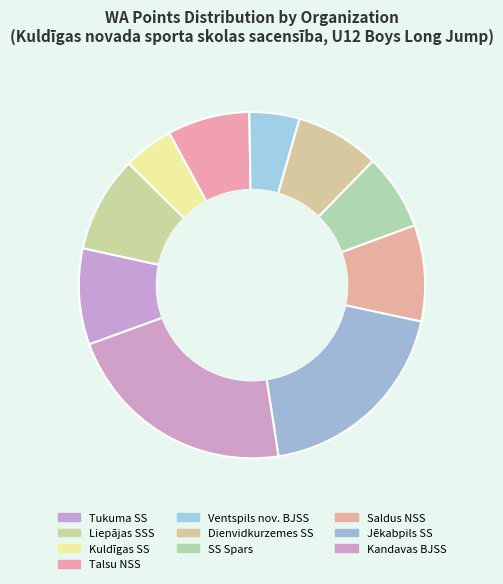

To the nearest percent, what is the average slice percentage?

10%